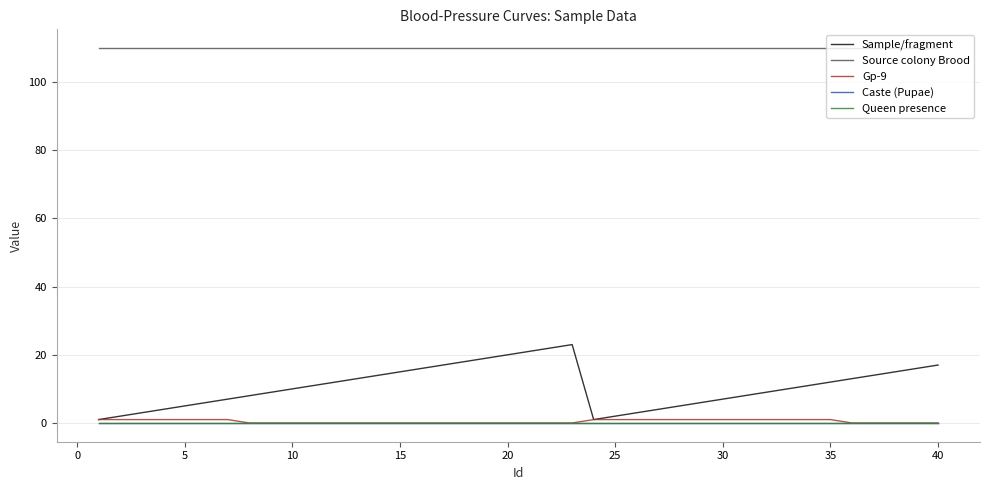

How many lines are shown in the chart?

5